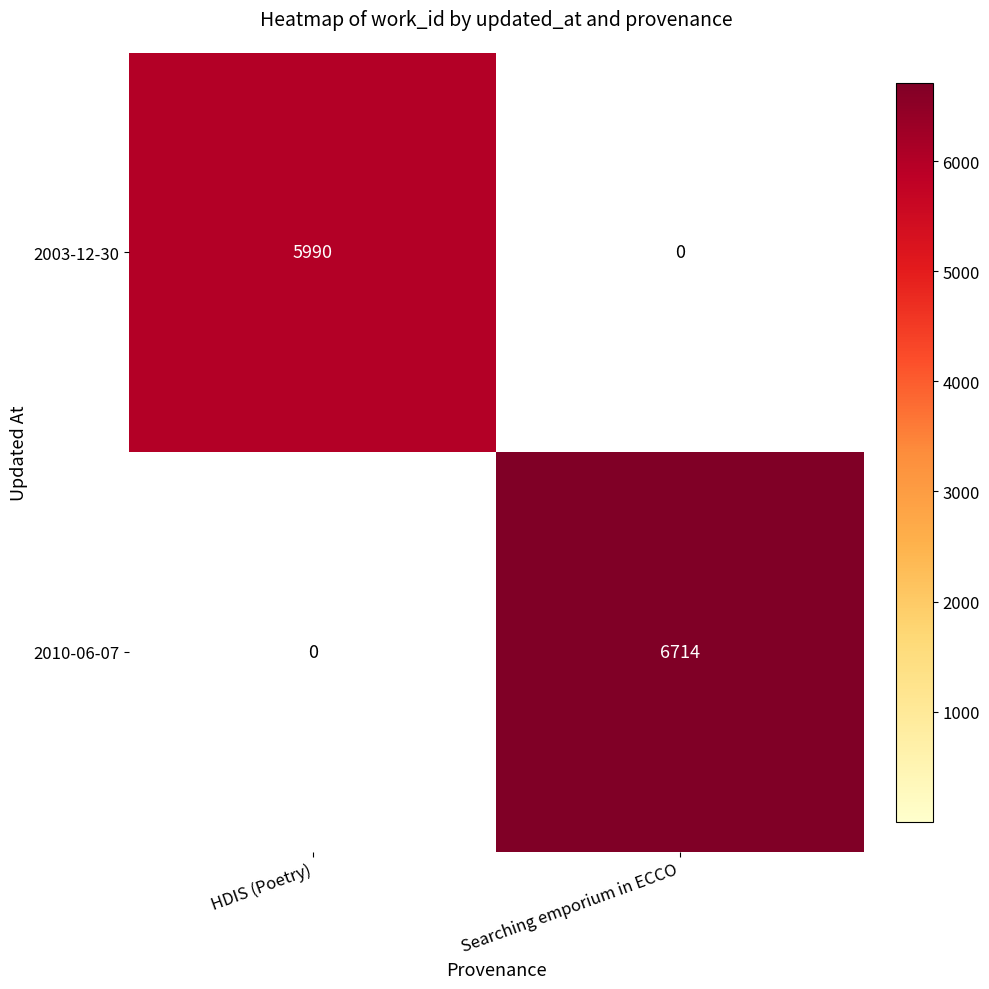

What value does the 2010-06-07 series have at Searching emporium in ECCO, to the nearest 100?

6700